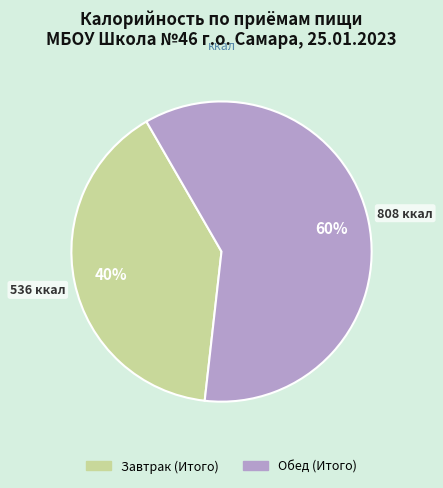

How many segments does this pie chart have?

2